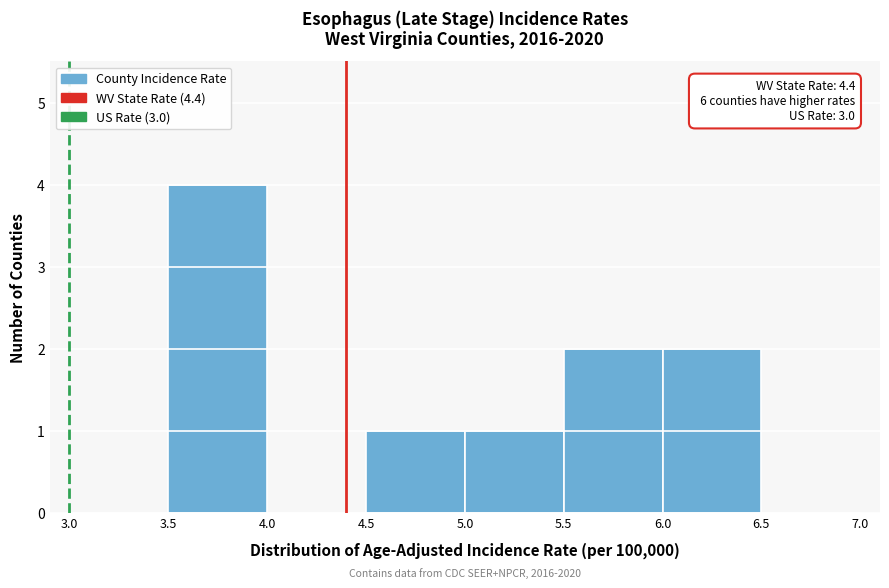

Which range on the x-axis has the tallest bar?

3.5 to 4.0